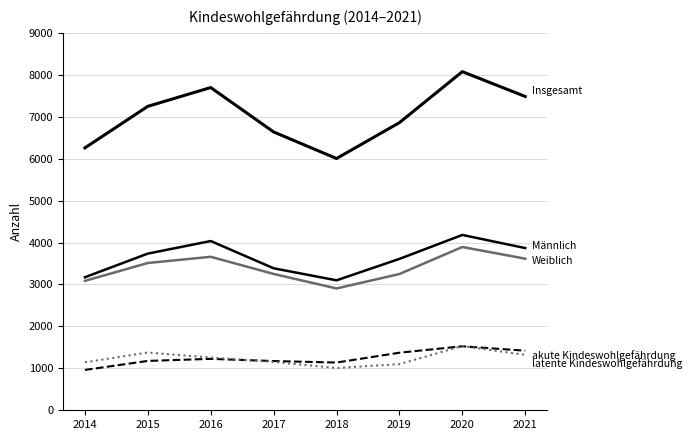

How many lines are shown in the chart?

5